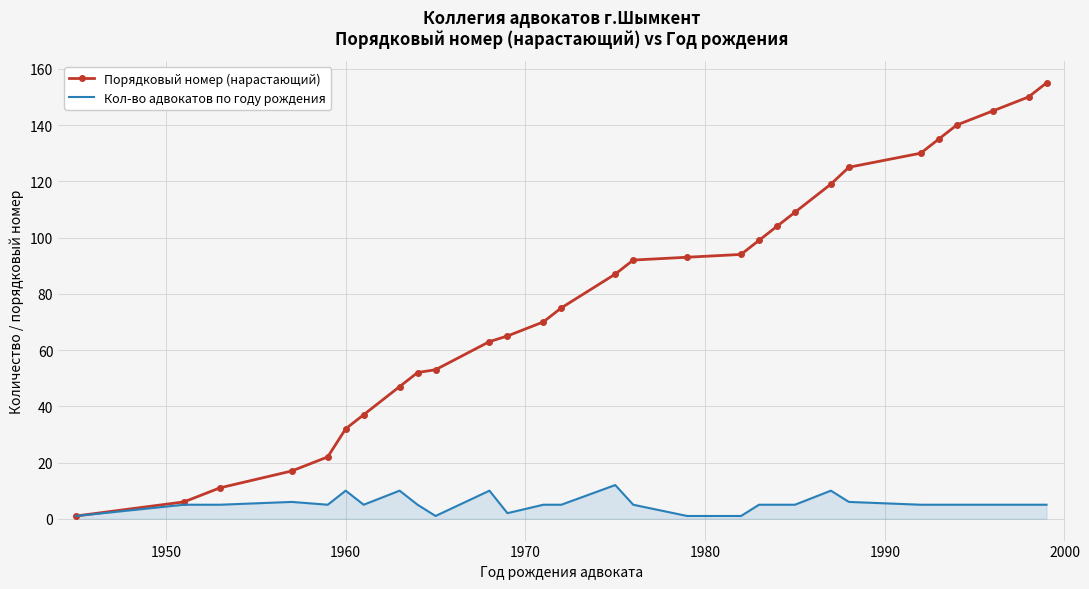

Which series has the largest total across all categories?

Порядковый номер (нарастающий)